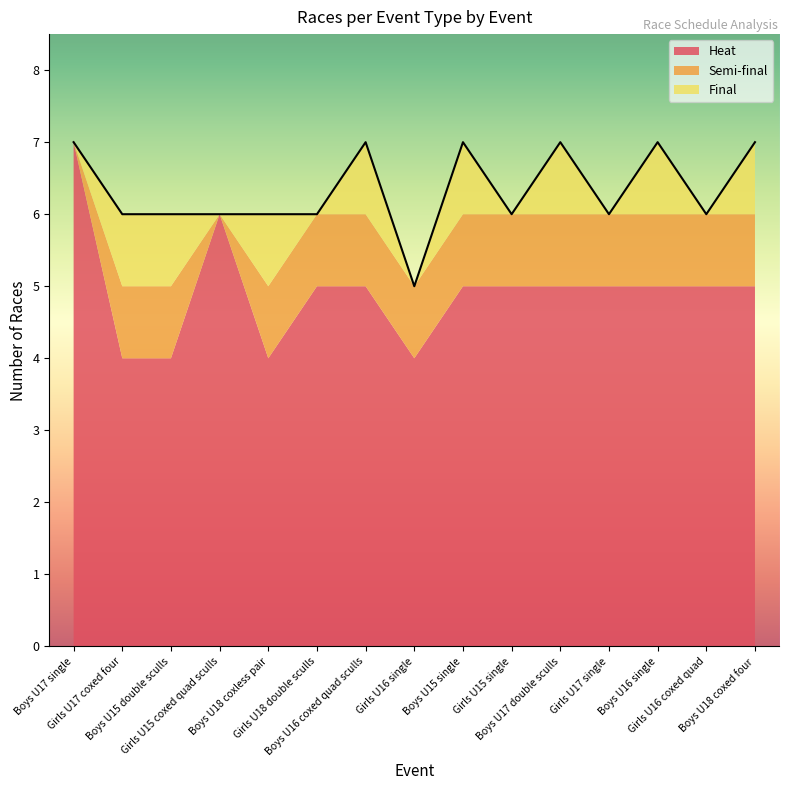

What is the difference between the Heat values at Boys U17 single and Girls U16 coxed quad?

2